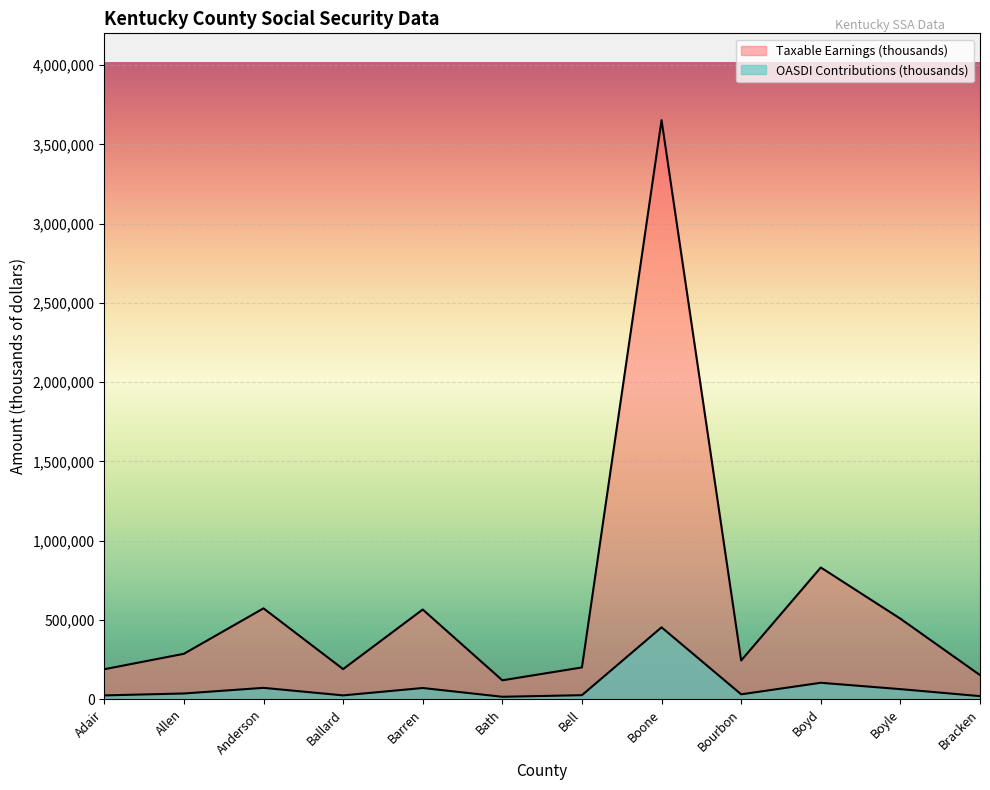

Reading left to right, transcribe all the data shown in this chart.

Taxable Earnings (thousands): Adair=188521	Allen=285923	Anderson=572674	Ballard=189205	Barren=565272	Bath=118584	Bell=199812	Boone=3653069	Bourbon=243537	Boyd=830603	Boyle=507435	Bracken=151509
OASDI Contributions (thousands): Adair=23377	Allen=35455	Anderson=71012	Ballard=23461	Barren=70094	Bath=14704	Bell=24777	Boone=452981	Bourbon=30199	Boyd=102995	Boyle=62922	Bracken=18787